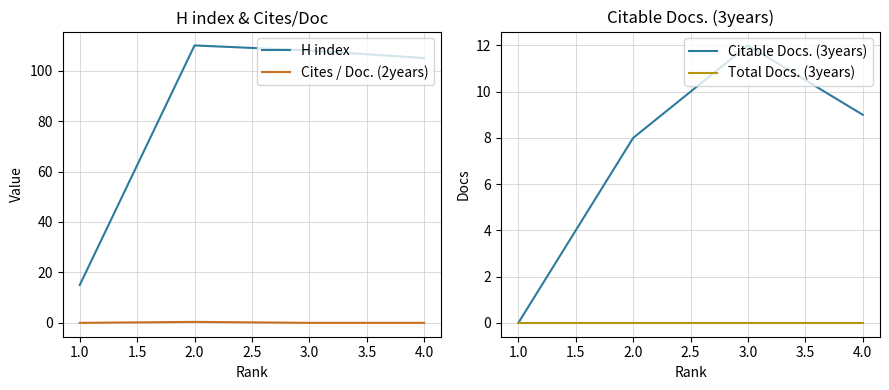

Where is H index nearest to the value 62?

4.0